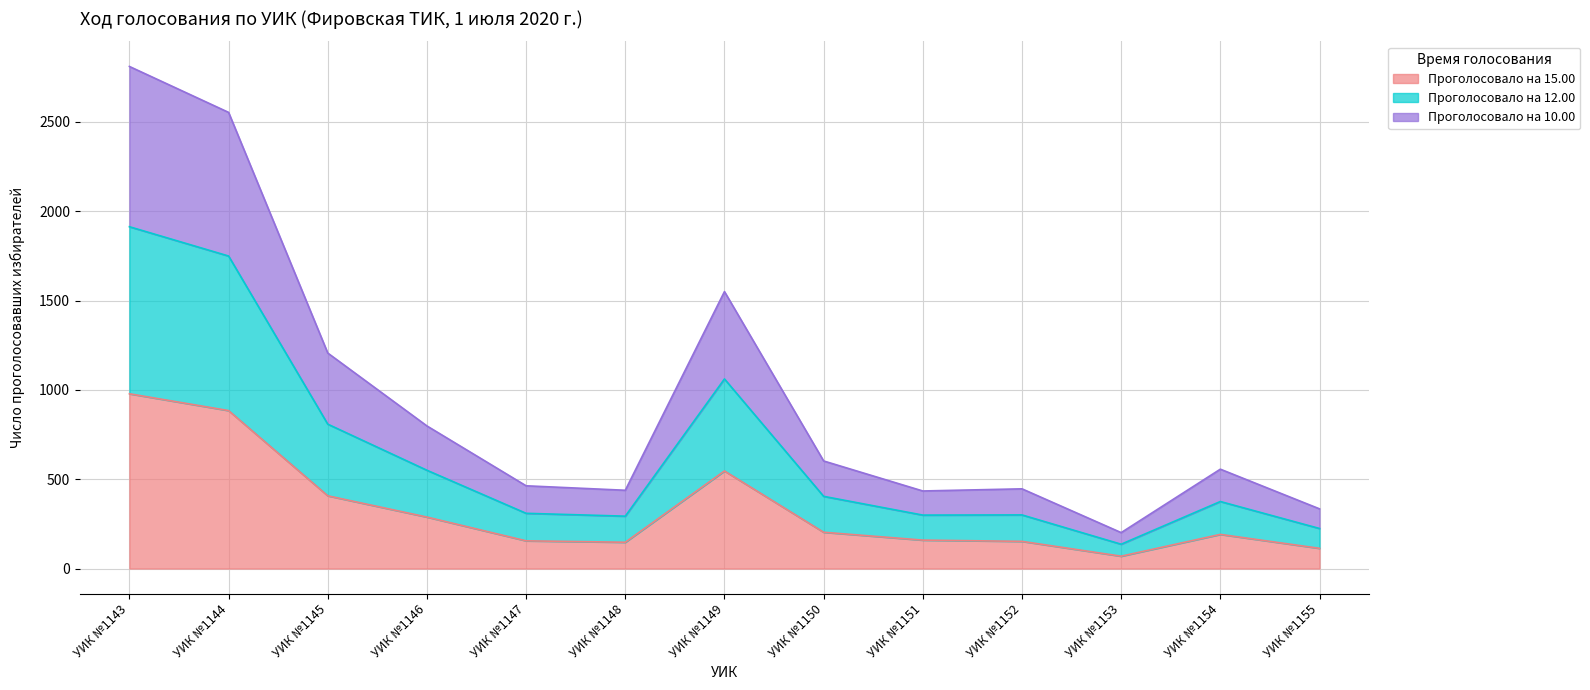

What is the maximum value for Проголосовало на 15.00?

978